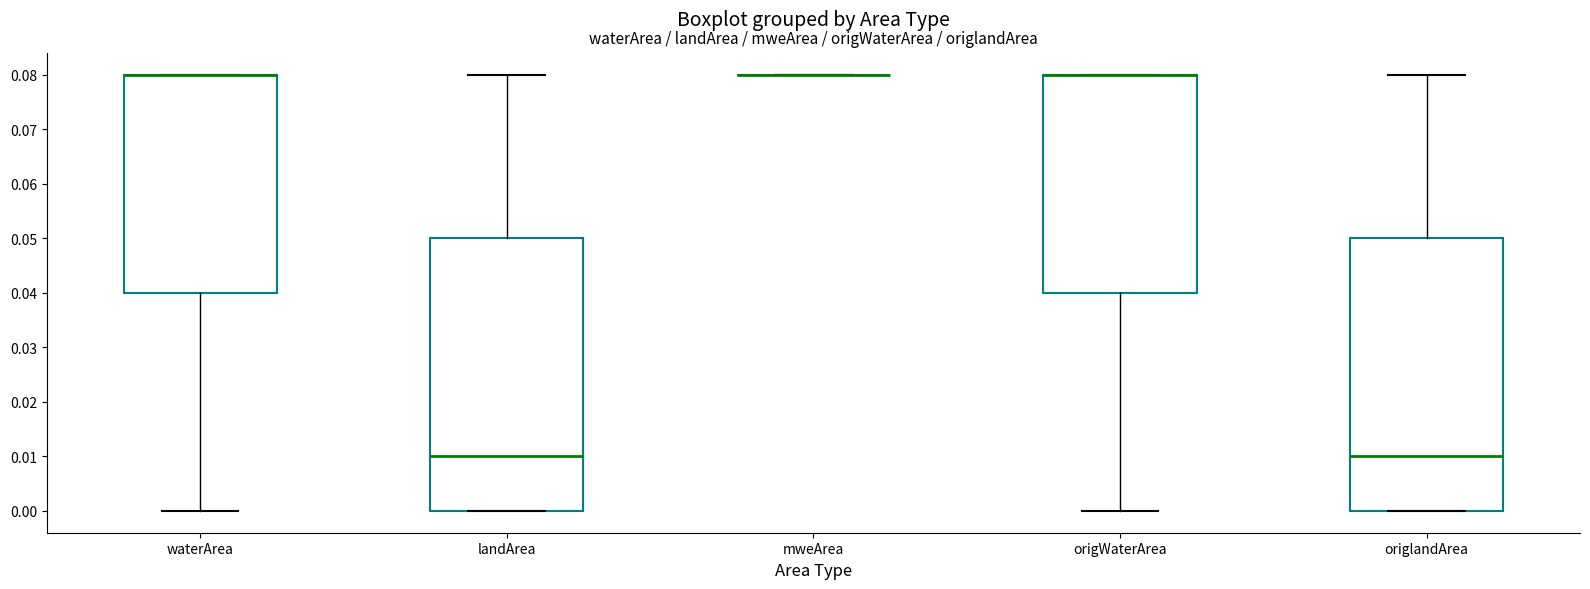

Reading left to right, transcribe this box plot: for each box, give where its median line is, the range the box spans, and where its two whiskers end, as read against the y-axis. The values are not printed on the chart, so give them approximately, as read against the axis.

waterArea: median 0.08 (drawn on the box's upper edge), box 0.04 to 0.08, whiskers 0.00 to 0.08
landArea: median 0.01, box 0.00 to 0.05, whiskers 0.00 to 0.08
mweArea: box collapsed to a line at 0.08, whiskers 0.08 to 0.08
origWaterArea: median 0.08 (drawn on the box's upper edge), box 0.04 to 0.08, whiskers 0.00 to 0.08
origlandArea: median 0.01, box 0.00 to 0.05, whiskers 0.00 to 0.08